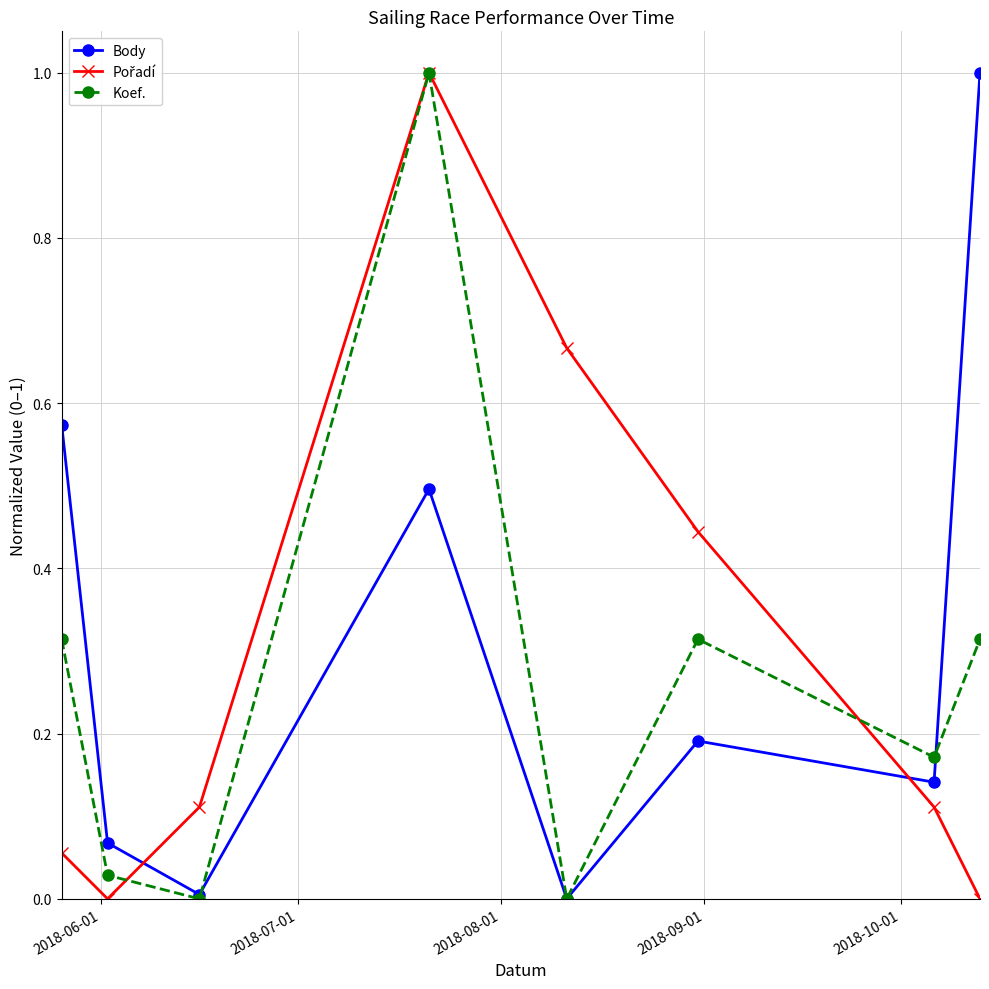

What is the greatest value displayed?

1.0